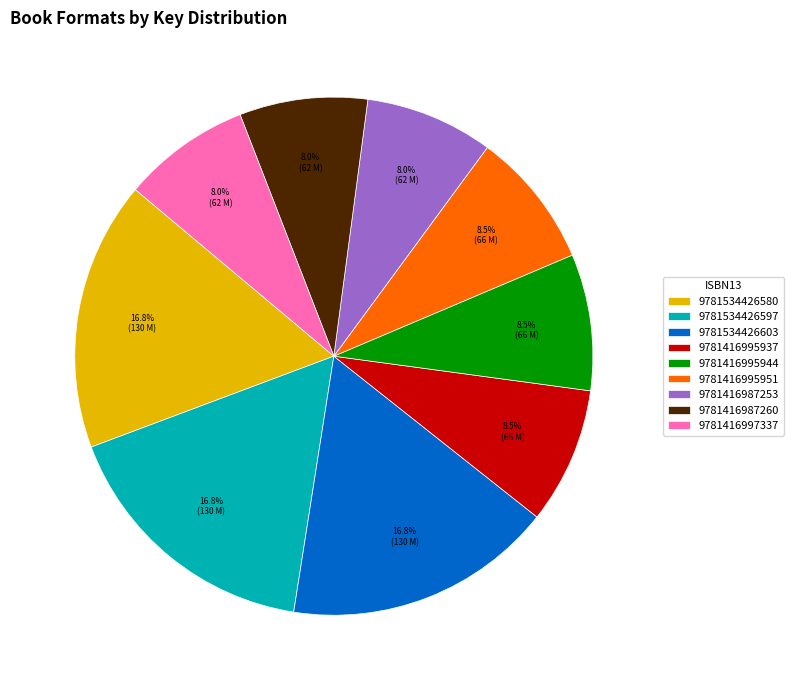

Which has a higher value, 9781416995944 or 9781416997337?

9781416995944